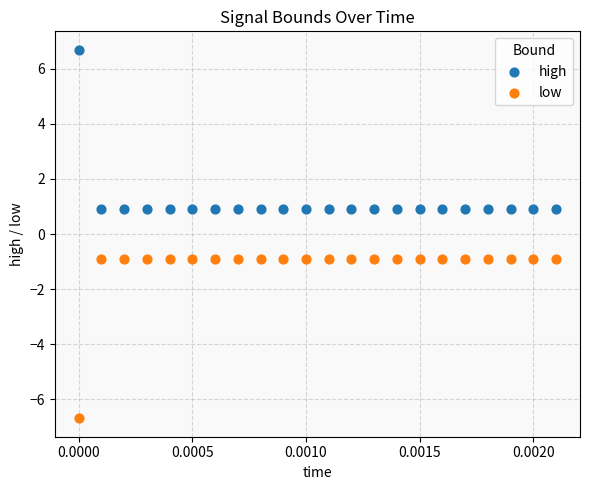

Across all data points, what is the range of Y values (max minus min)?

13.4